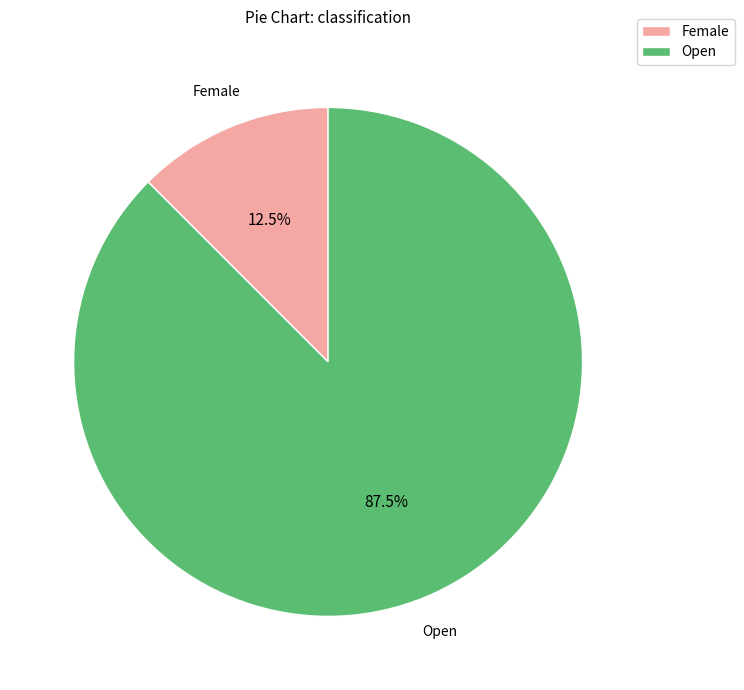

Does Female account for over 50% of the chart?

No